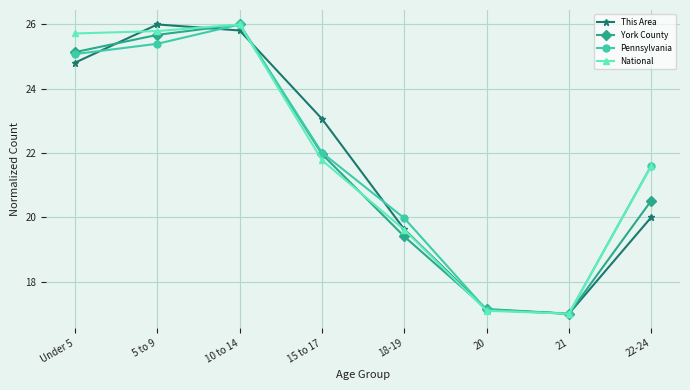

At which label does This Area first exceed 23?

Under 5